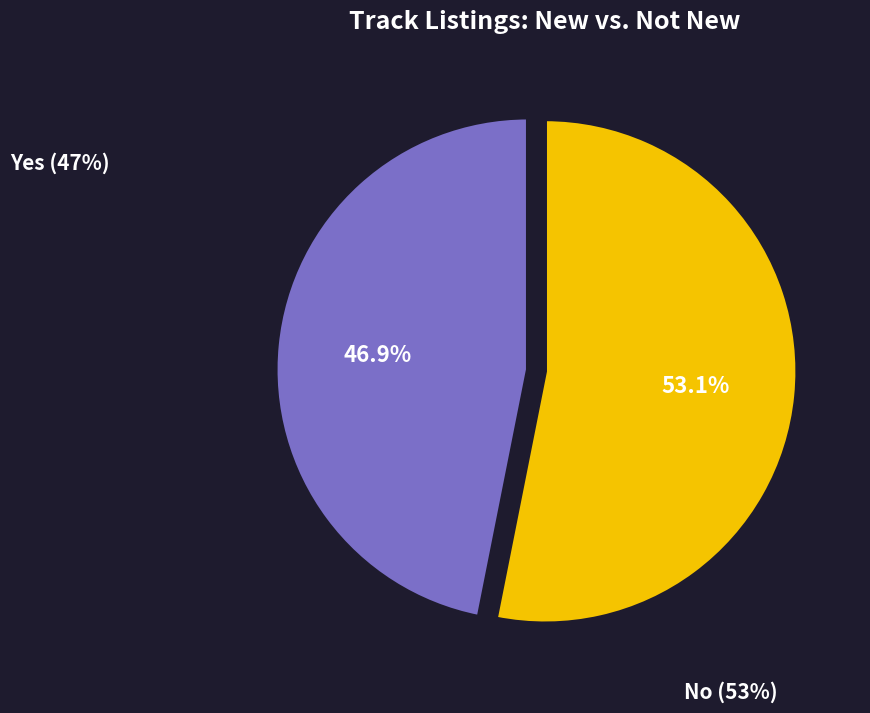

Does Yes represent more than half of the total?

No